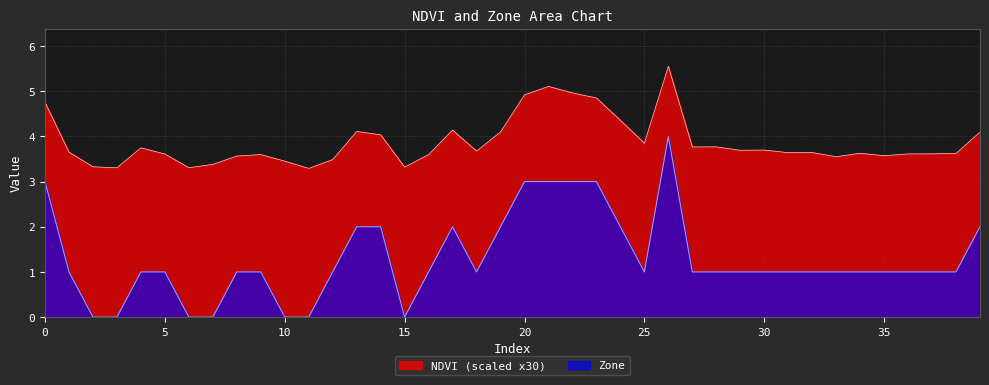

True or false: NDVI and Zone cross at least once.

False